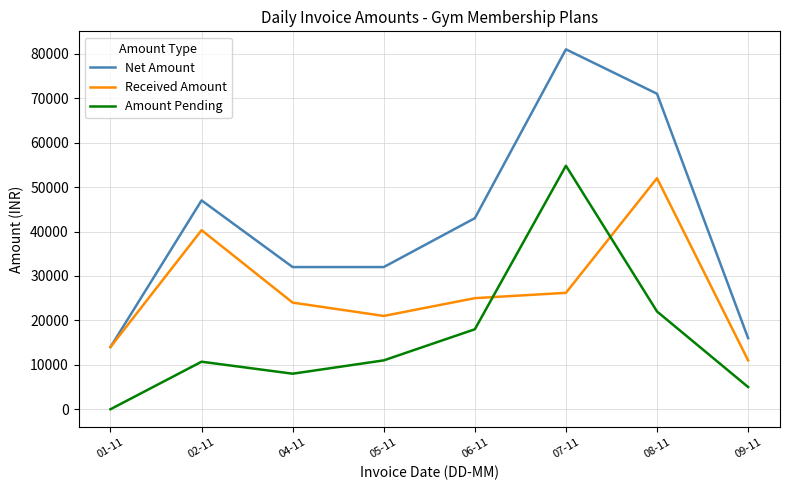

List the series in order of their overall mean, highest first.

Net Amount, Received Amount, Amount Pending